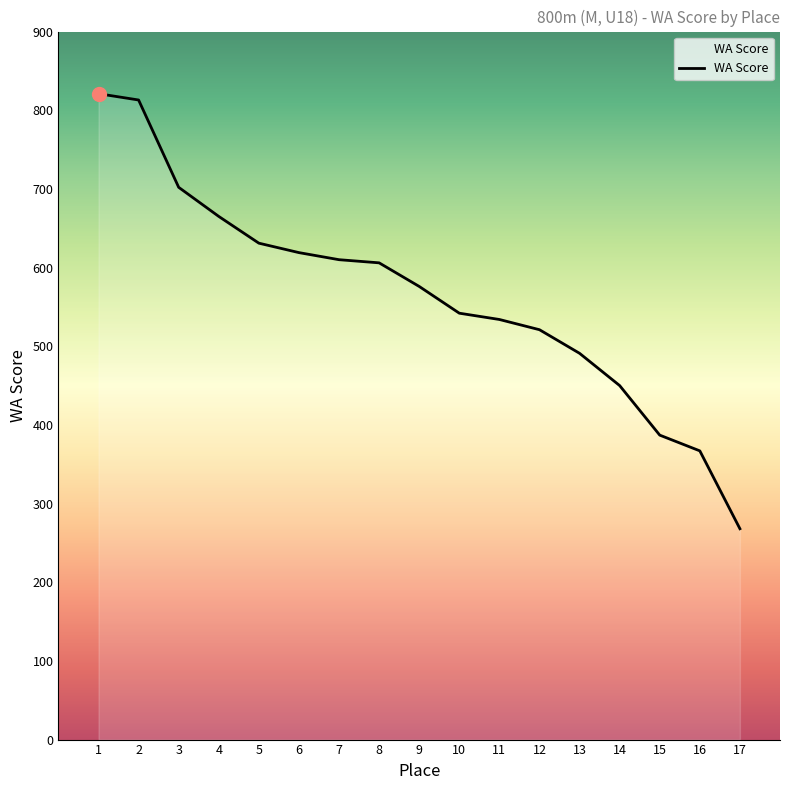

At which category does the chart reach its peak across all series?

1